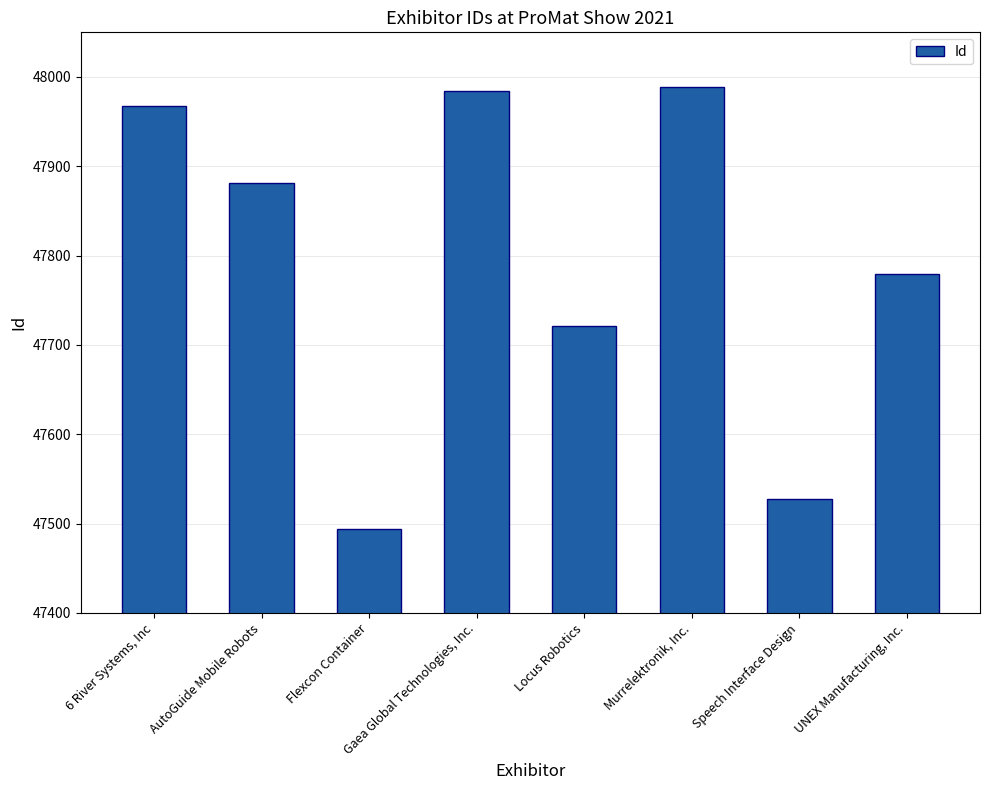

What is the difference between the second highest and second lowest values?

456